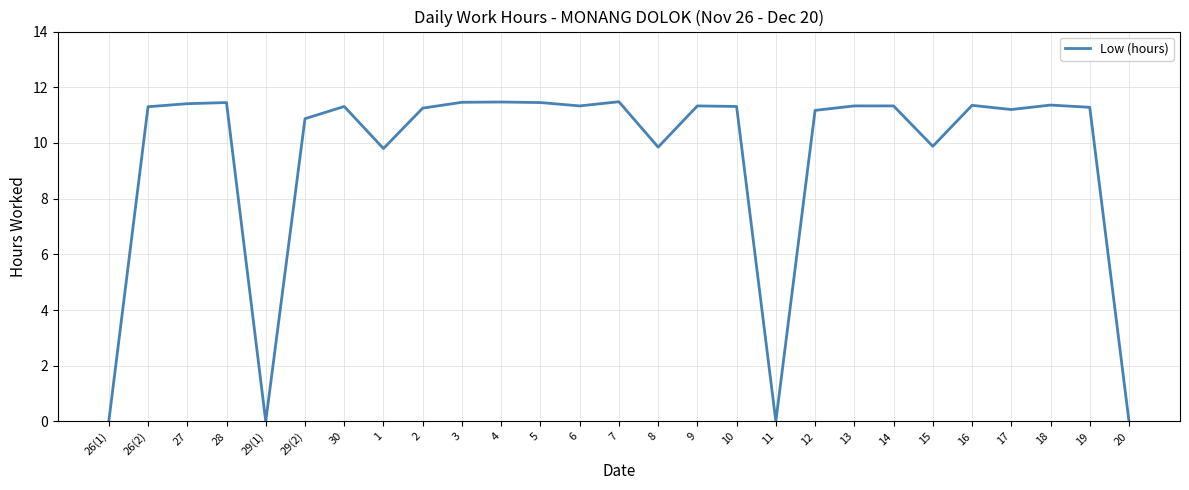

What position from the right is 2?

19